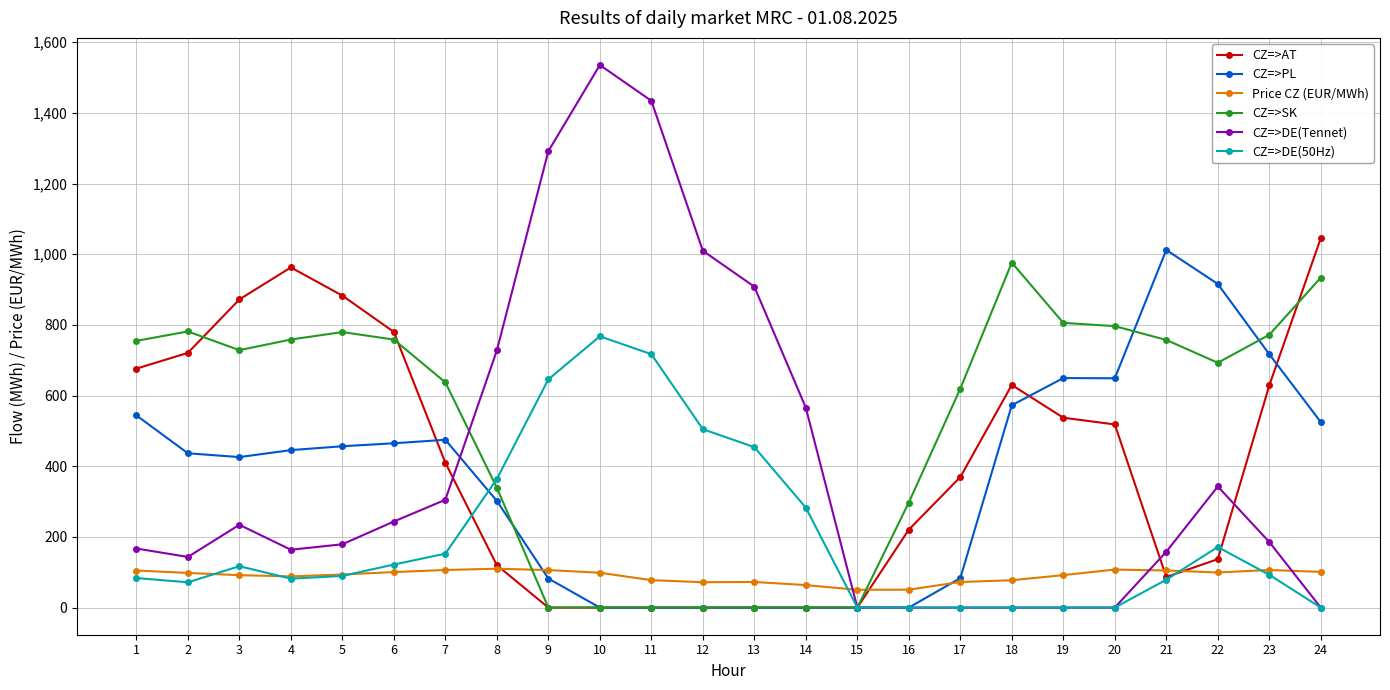

At which category does the chart reach its peak across all series?

10